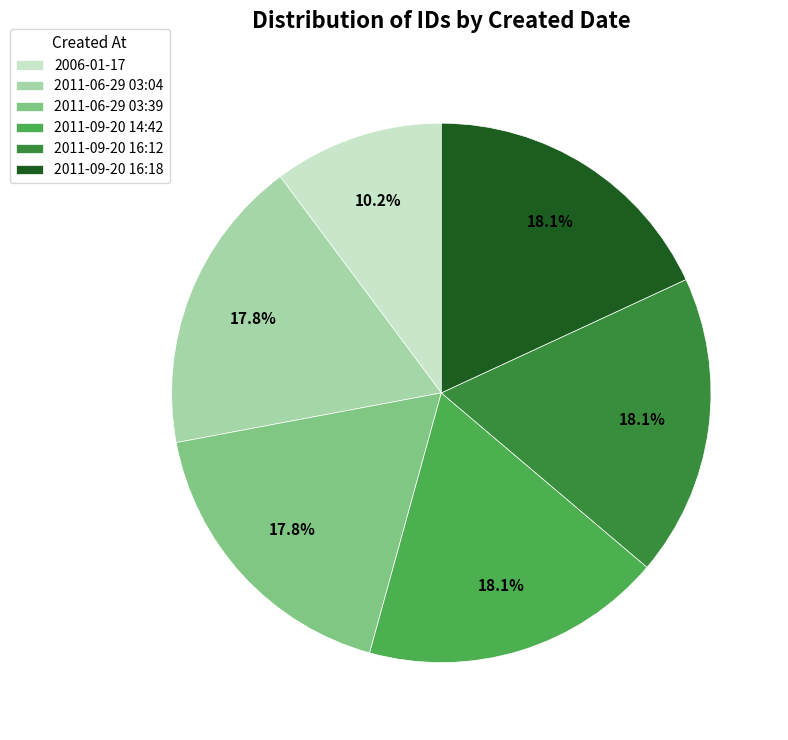

Is the sum of 2011-09-20 16:18 and 2011-06-29 03:39 greater than half?

No